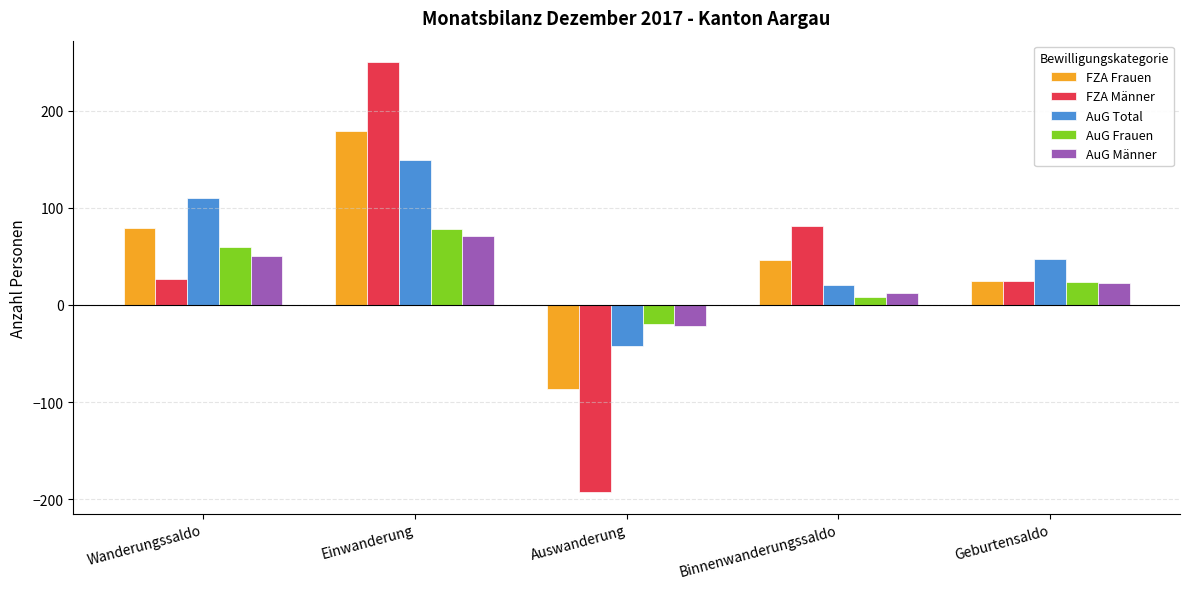

Reading left to right, list all the values displayed in this chart.

FZA Frauen: Wanderungssaldo=79	Einwanderung=179	Auswanderung=-87	Binnenwanderungssaldo=46	Geburtensaldo=25
FZA Männer: Wanderungssaldo=27	Einwanderung=250	Auswanderung=-193	Binnenwanderungssaldo=81	Geburtensaldo=25
AuG Total: Wanderungssaldo=110	Einwanderung=149	Auswanderung=-42	Binnenwanderungssaldo=20	Geburtensaldo=47
AuG Frauen: Wanderungssaldo=60	Einwanderung=78	Auswanderung=-20	Binnenwanderungssaldo=8	Geburtensaldo=24
AuG Männer: Wanderungssaldo=50	Einwanderung=71	Auswanderung=-22	Binnenwanderungssaldo=12	Geburtensaldo=23